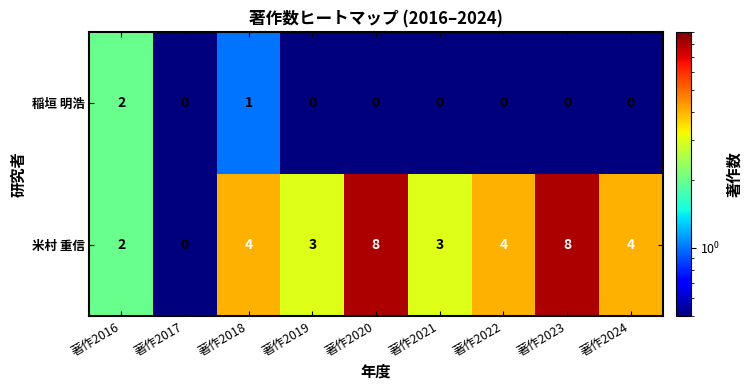

Rank the series at 著作2022 from highest to lowest value.

米村 重信, 稲垣 明浩